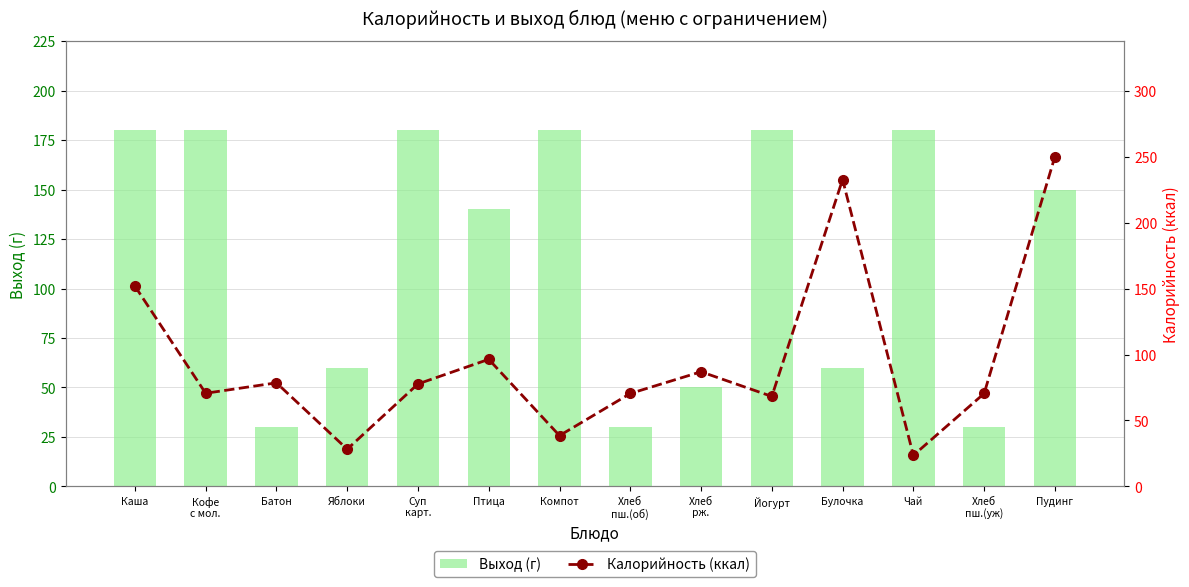

Reading left to right, list all the values displayed in this chart.

Выход (г): 180.0	180.0	30.0	60.0	180.0	140.0	180.0	30.0	50.0	180.0	60.0	180.0	30.0	150.0
Калорийность (ккал): 152.1	70.7	78.6	28.2	77.8	96.4	38.5	70.5	87.0	68.3	233.0	23.5	70.5	250.4